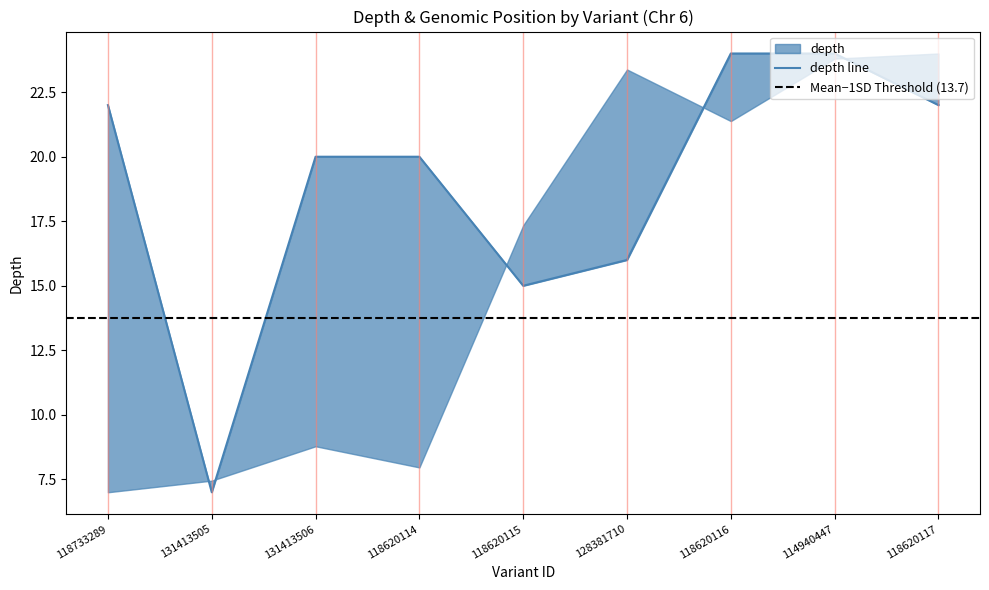

What is the difference between the values at 128381710 and 131413506?

4